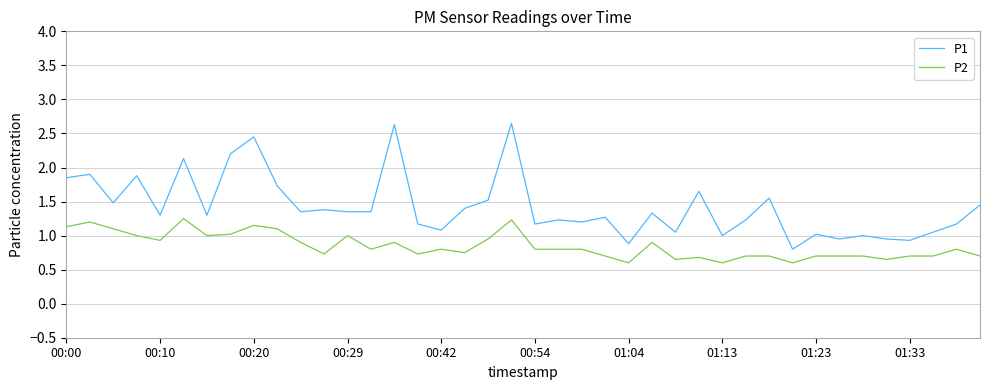

What is the lowest value of the P2 series?

0.6